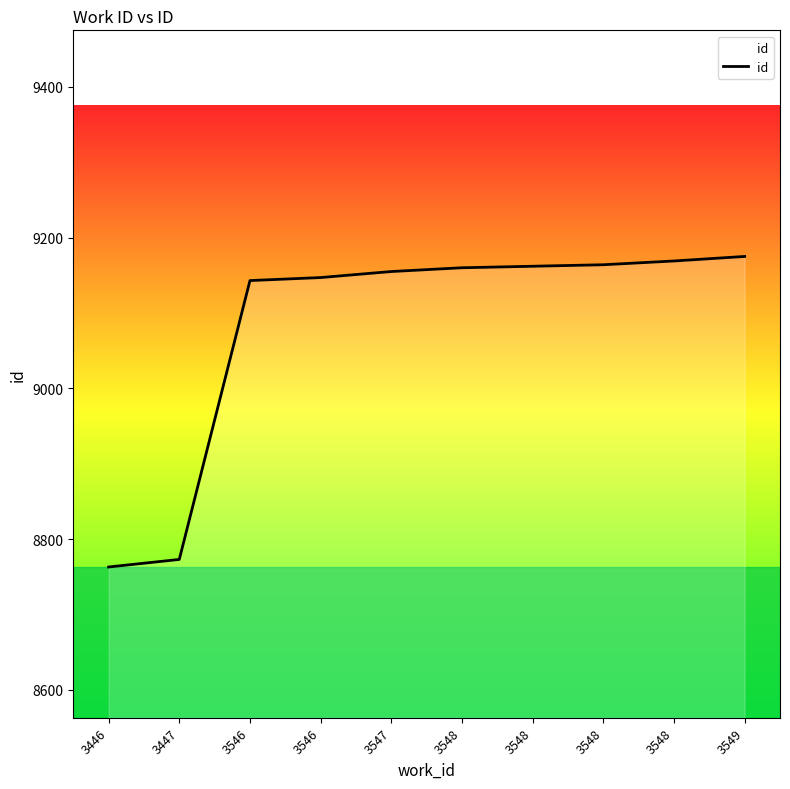

Does the chart display data point markers on the line(s)?

No